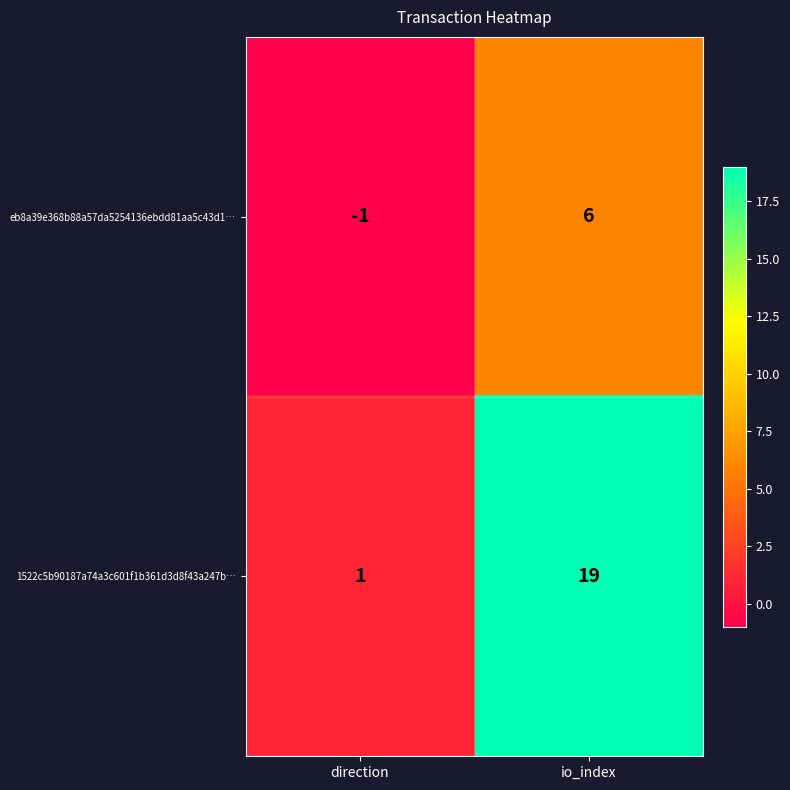

At how many categories does at least one series exceed 15?

1